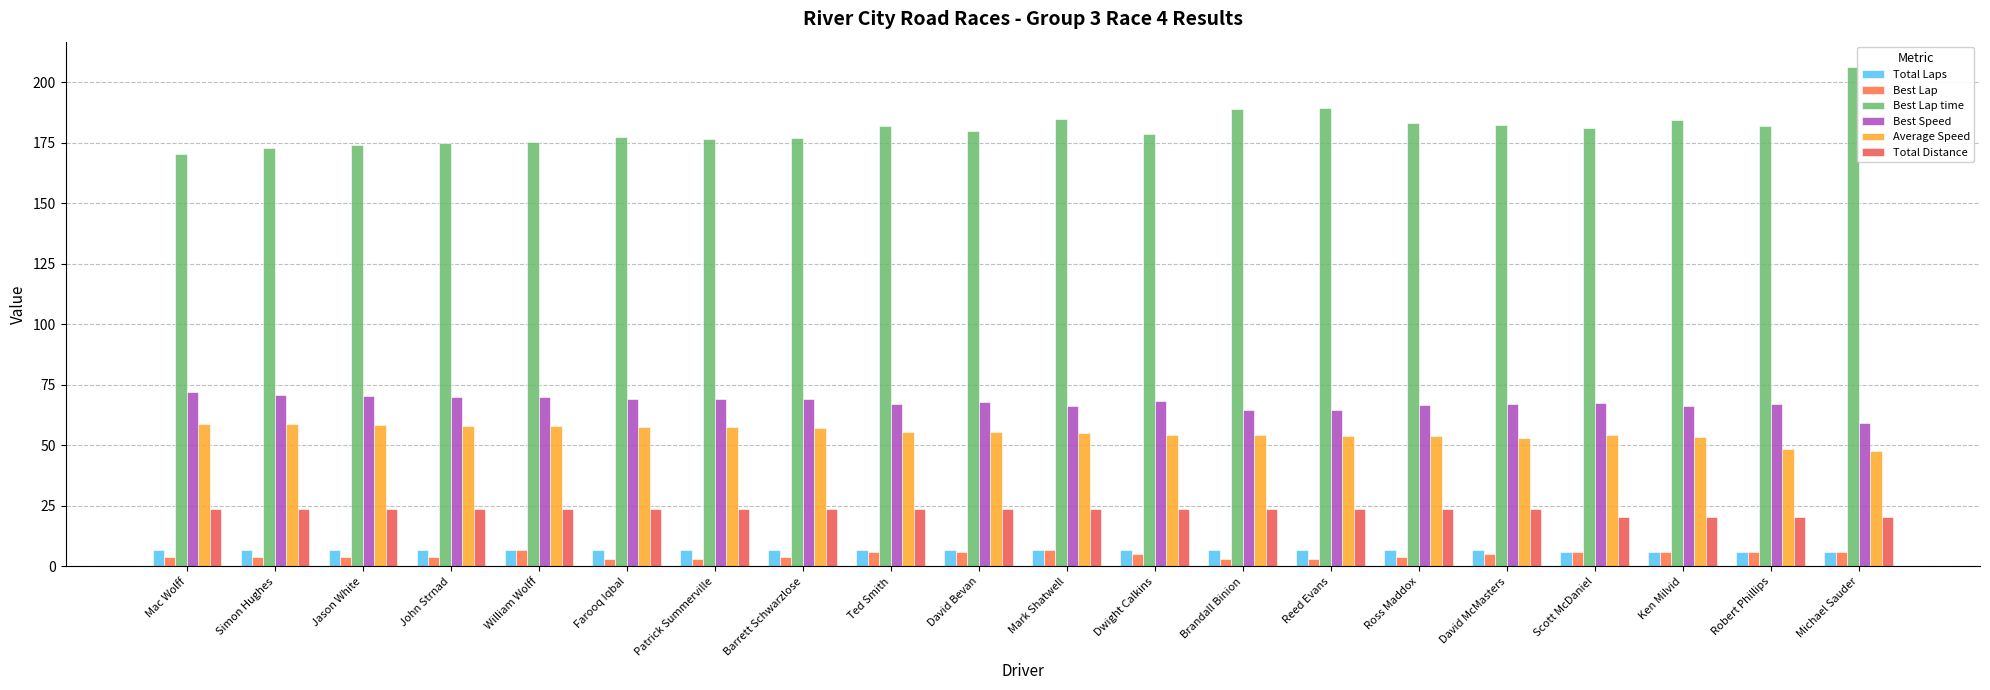

What is the spread (max minus min) of values at Dwight Calkins?

173.8